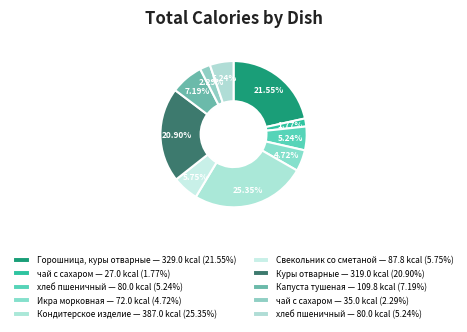

Count the number of slices in the pie.

10